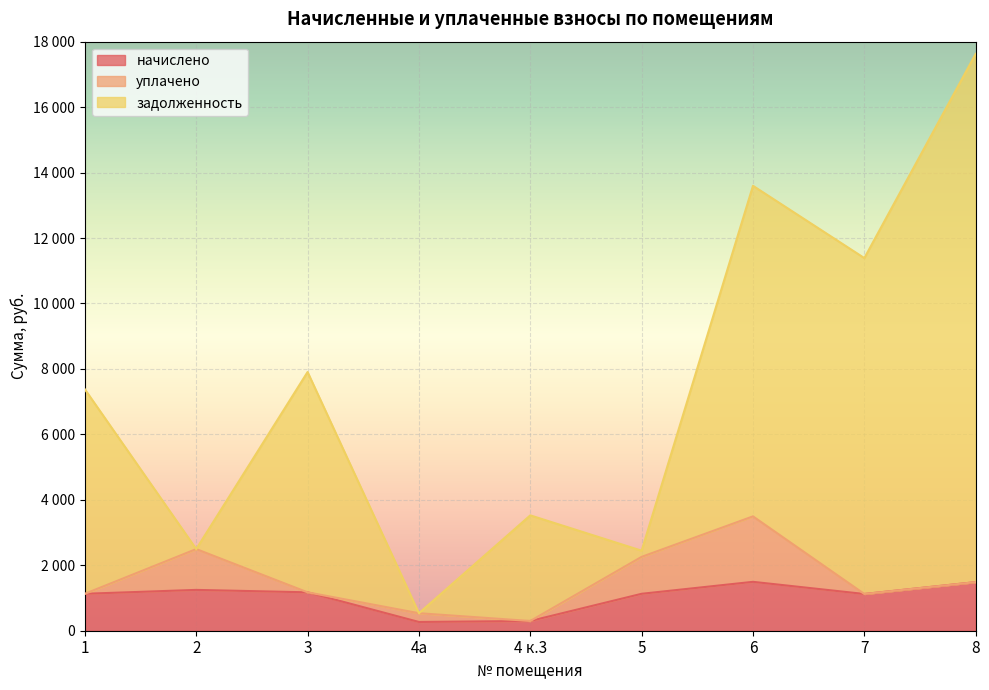

True or false: задолженность and начислено intersect in this chart.

False